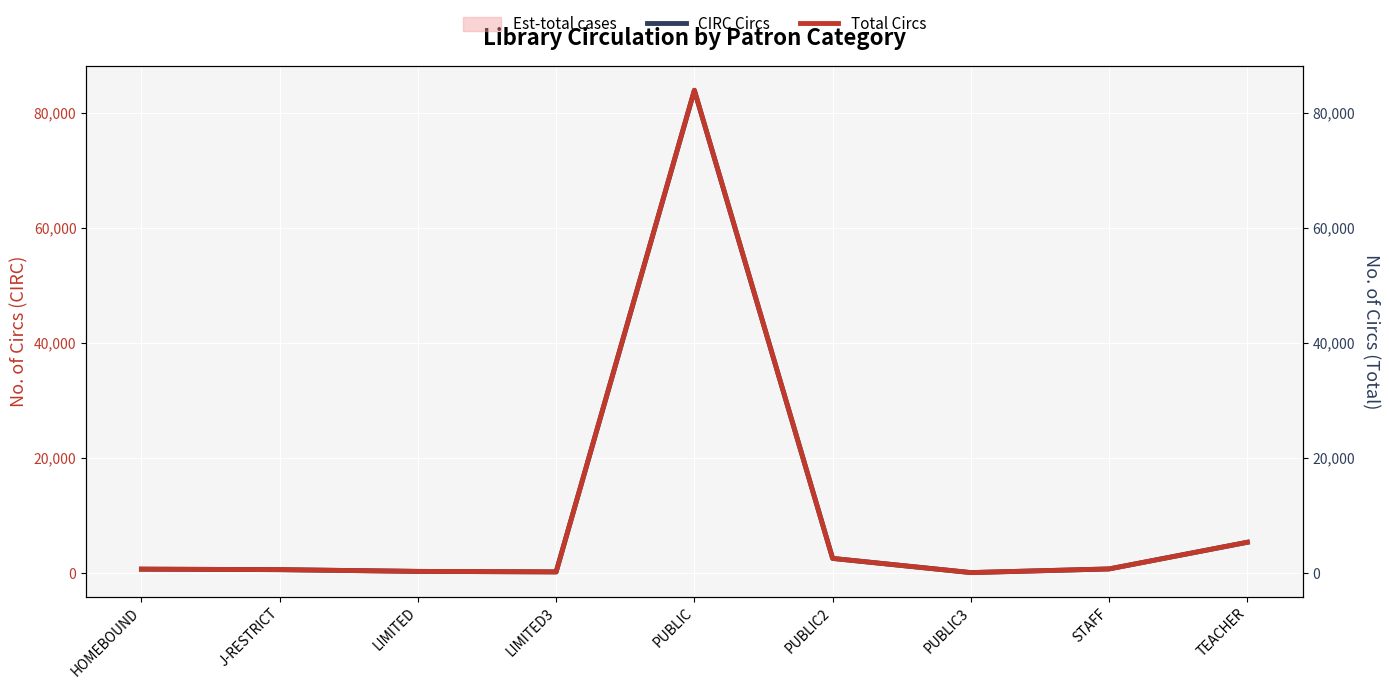

Which category has the lowest value in the CIRC Circs series?

PUBLIC3